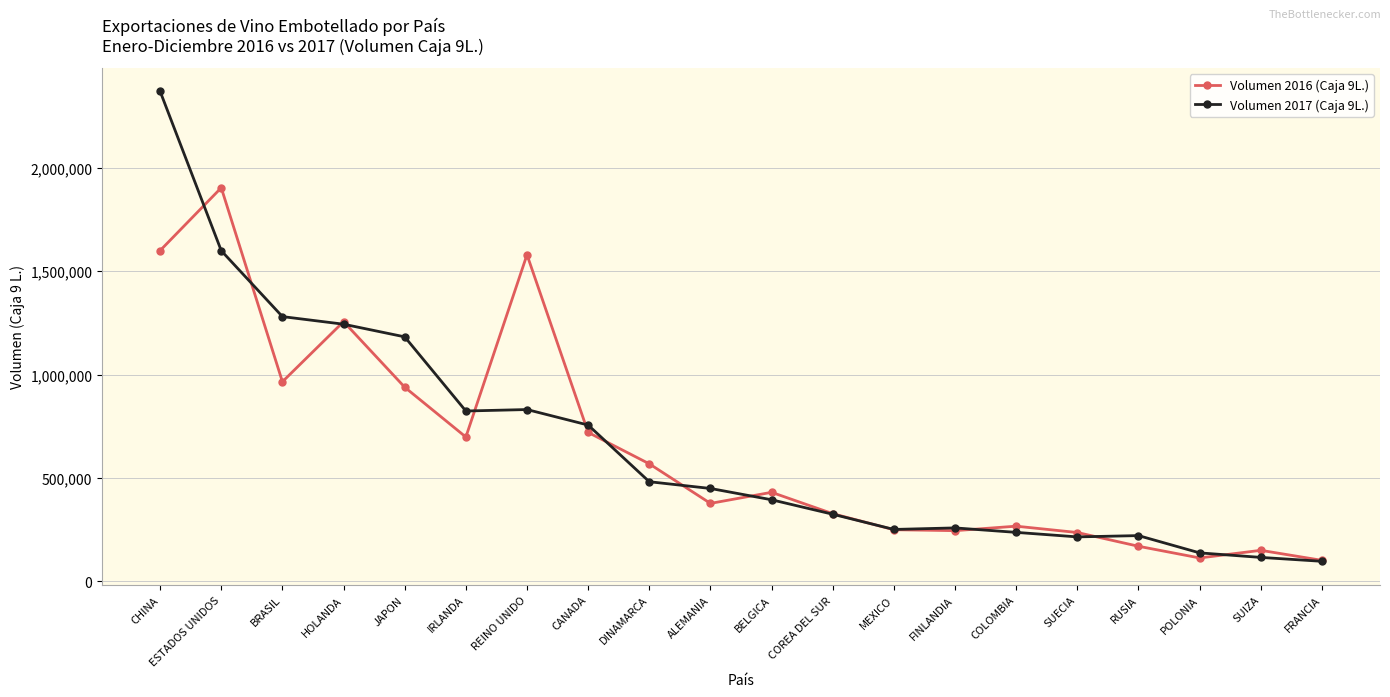

Between BELGICA and FRANCIA, which series saw the biggest shift?

Volumen 2016 (Caja 9L.)